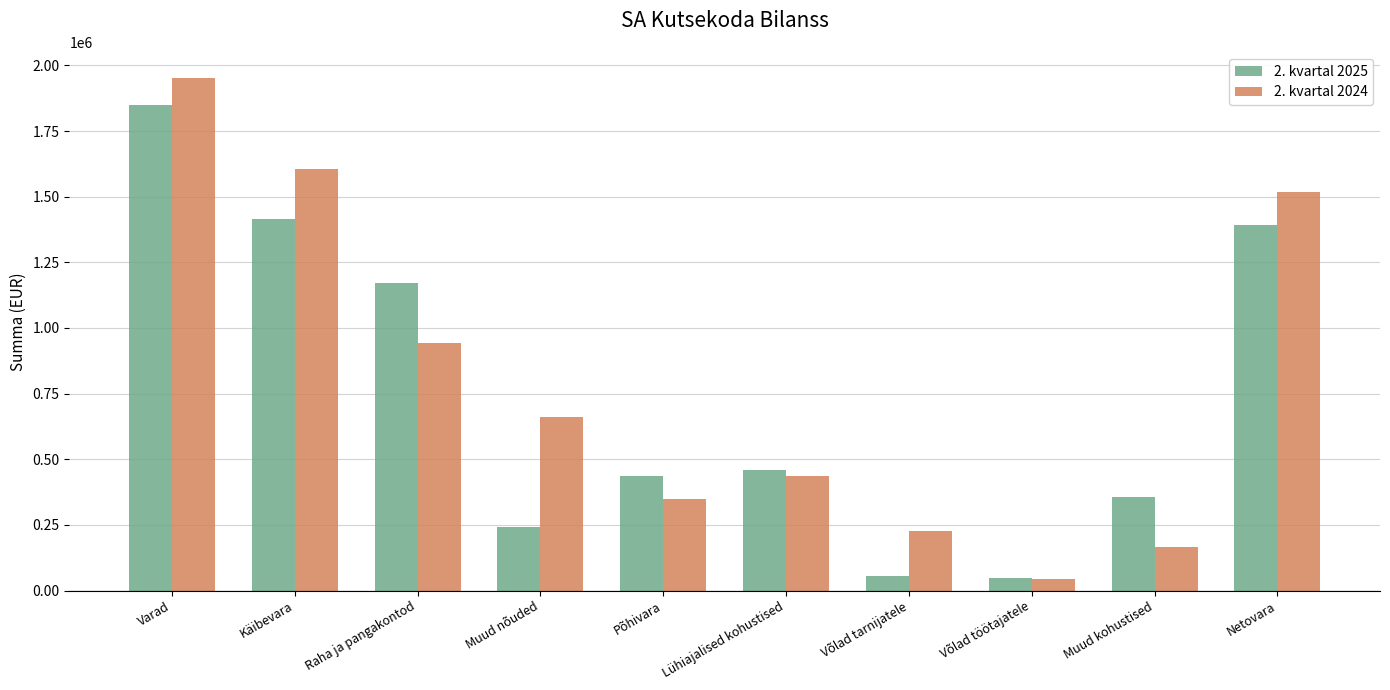

What position from the right is Käibevara?

9